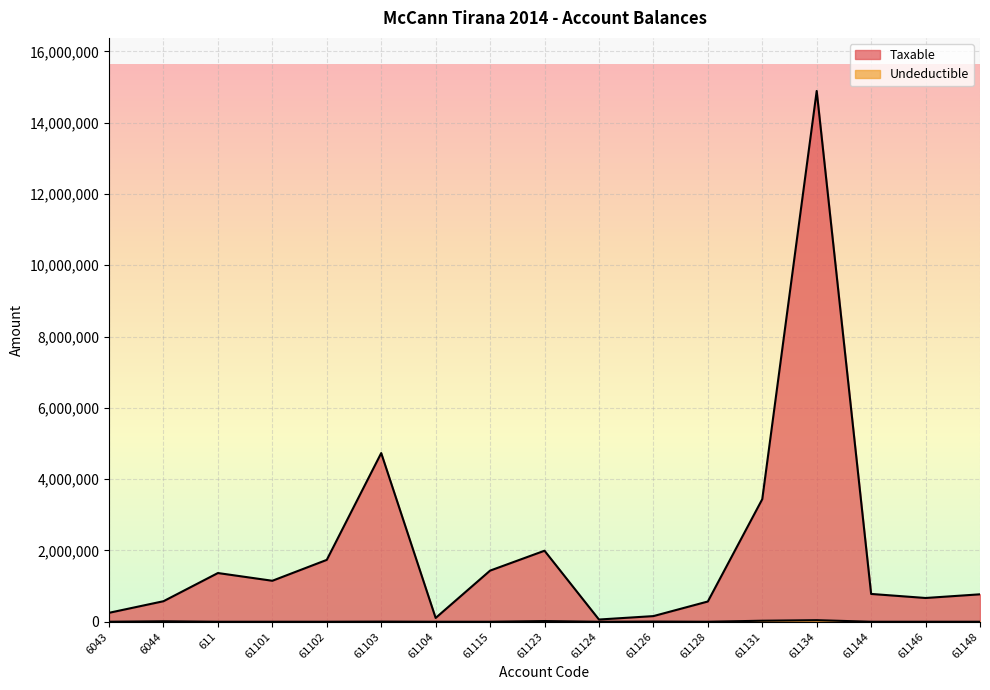

What is the sum of the Undeductible values at 61126 and 61144?

5100.0